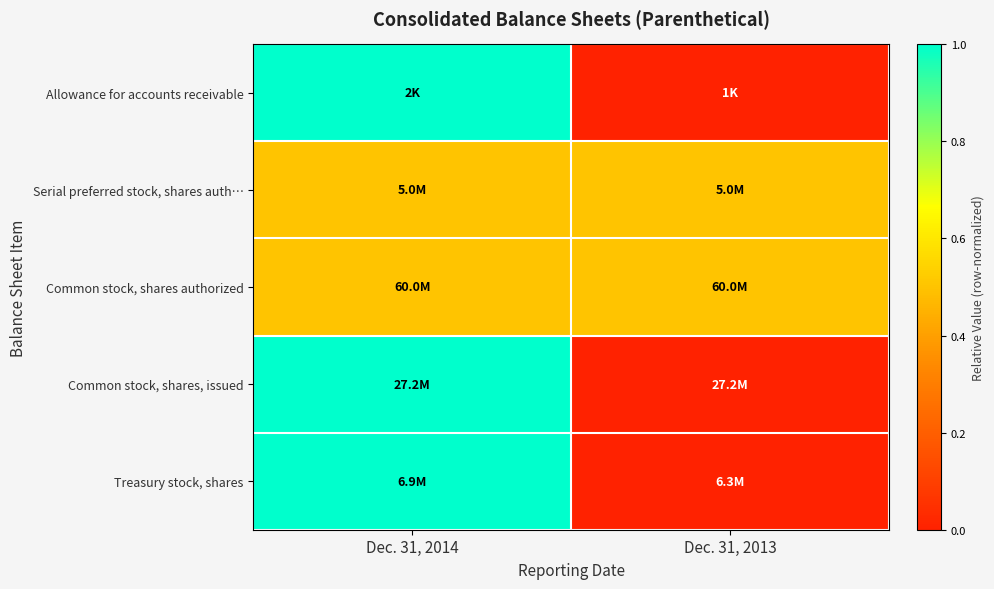

How many distinct data groups are displayed?

5